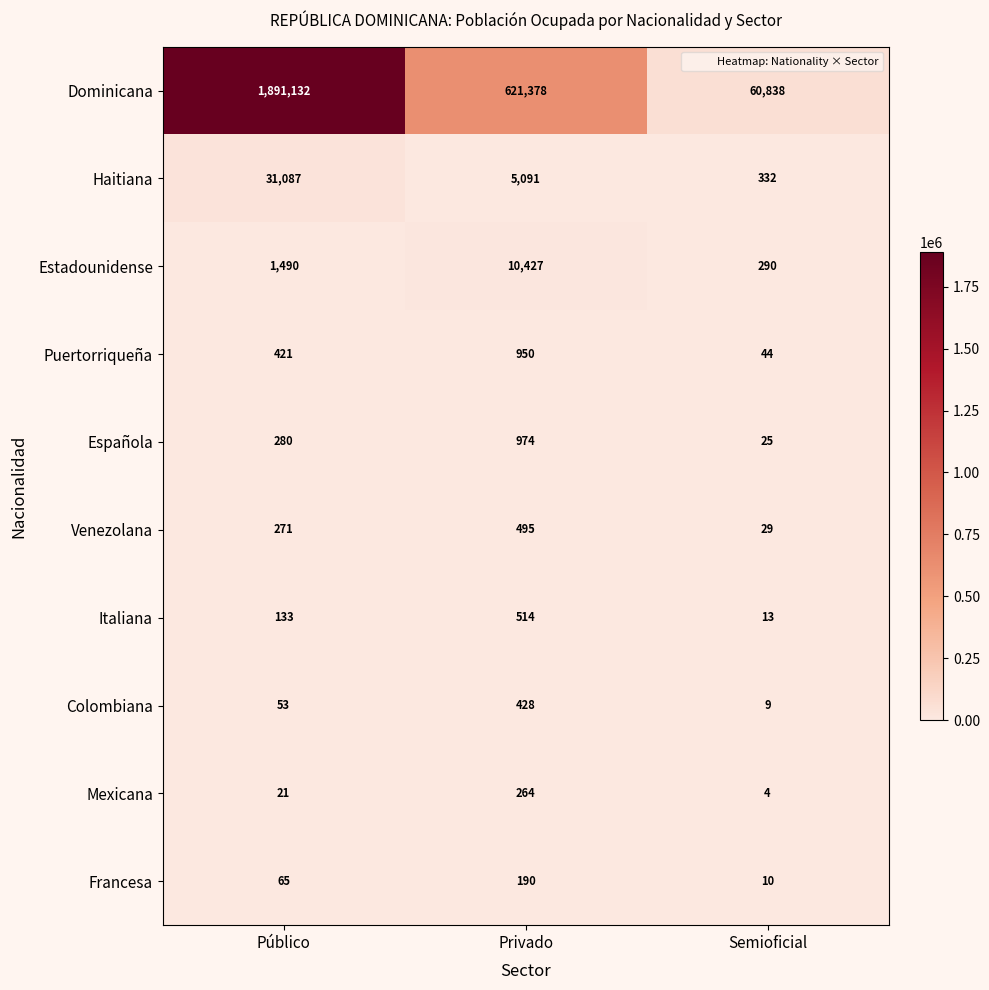

What is the difference between the highest and lowest values at Privado?

621188